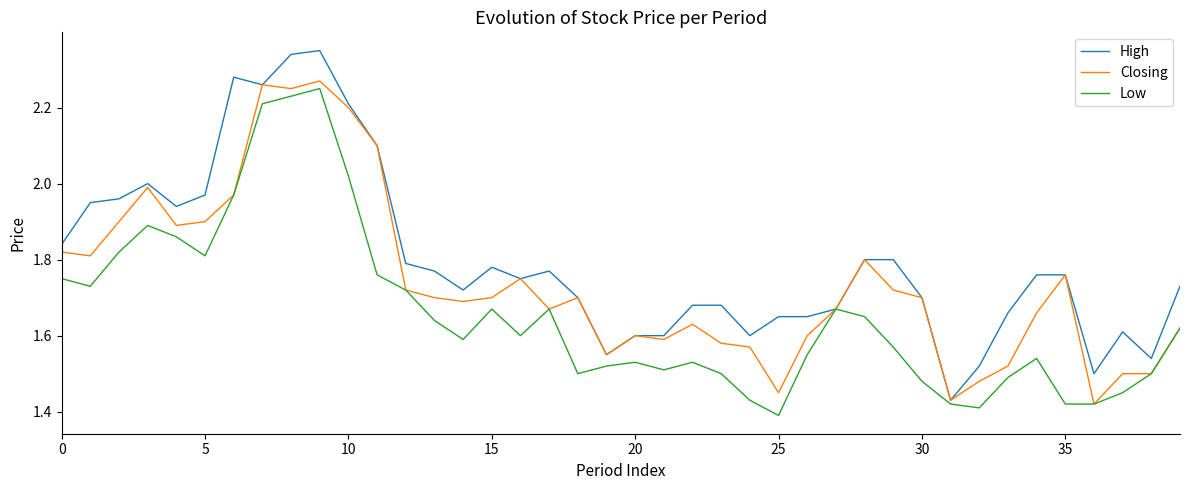

Which series has the largest total across all categories?

High